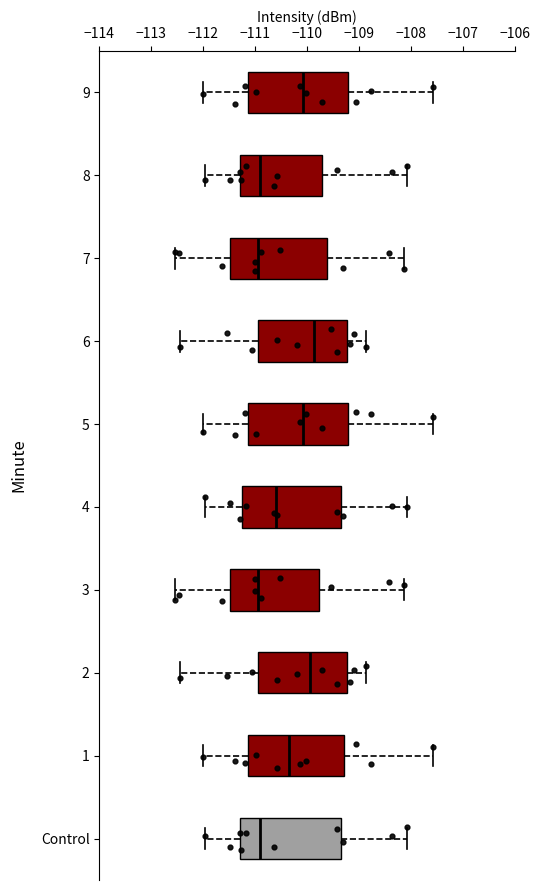

Reading bottom to top, read every box against the x-axis: the position of its median line, the range the box covers, and the ends of its whiskers. The values are not printed on the chart, so give them approximately, as read against the axis.

Control: median -110.9, box -111.3 to -109.3, whiskers -112.0 to -108.1
1: median -110.4, box -111.1 to -109.3, whiskers -112.0 to -107.6
2: median -109.9, box -110.9 to -109.2, whiskers -112.4 to -108.9
3: median -110.9, box -111.5 to -109.8, whiskers -112.5 to -108.1
4: median -110.6, box -111.3 to -109.3, whiskers -112.0 to -108.1
5: median -110.1, box -111.1 to -109.2, whiskers -112.0 to -107.6
6: median -109.9, box -110.9 to -109.2, whiskers -112.4 to -108.9
7: median -110.9, box -111.5 to -109.6, whiskers -112.5 to -108.1
8: median -110.9, box -111.3 to -109.7, whiskers -112.0 to -108.1
9: median -110.1, box -111.1 to -109.2, whiskers -112.0 to -107.6